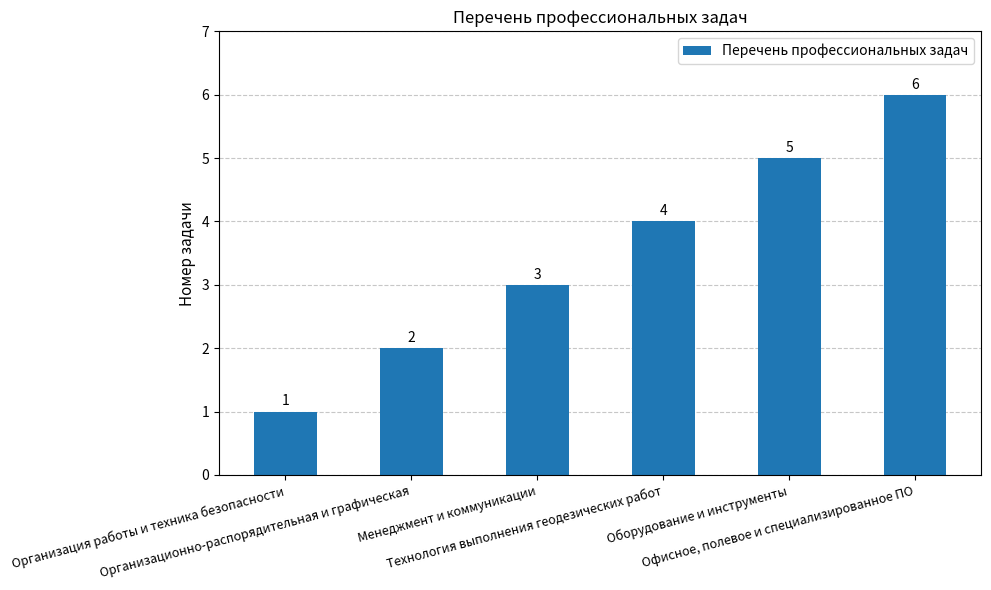

The chart shows a value of 4 at Технология выполнения геодезических работ. True or false?

True